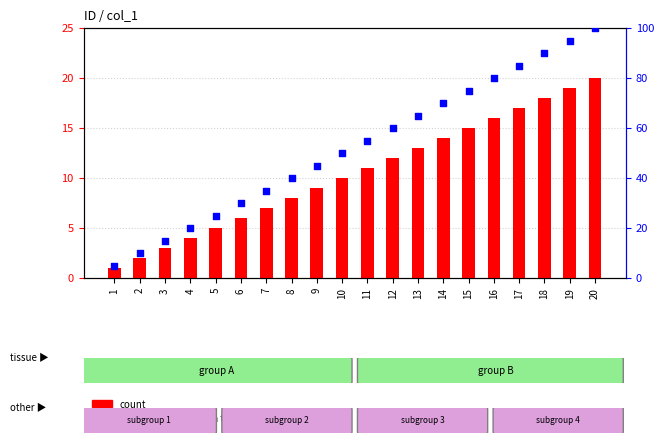

At which category is the sum across all series the highest?

20